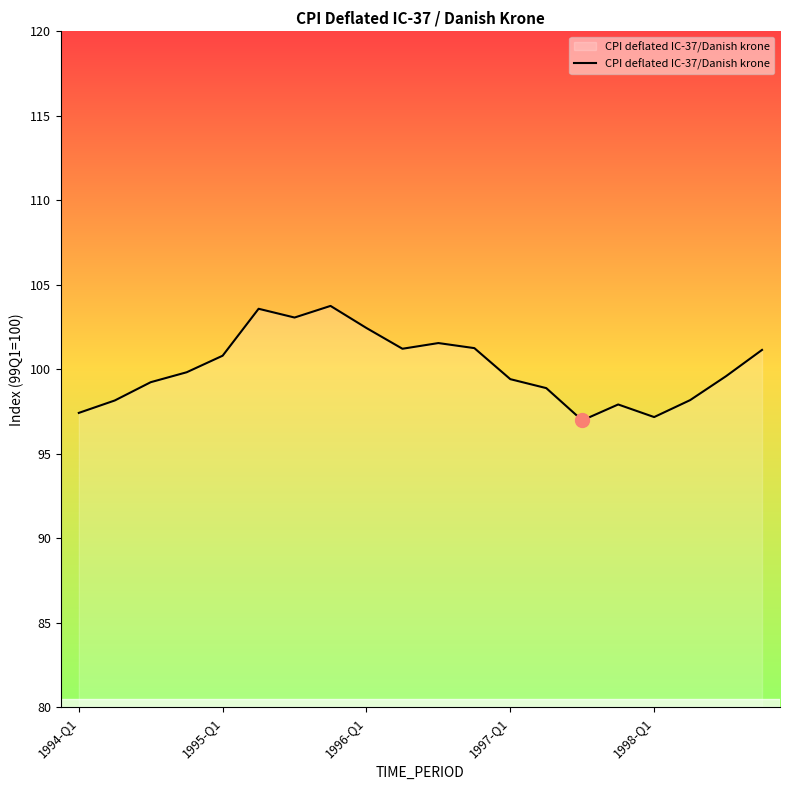

What is the difference between the second highest and second lowest values?

6.4